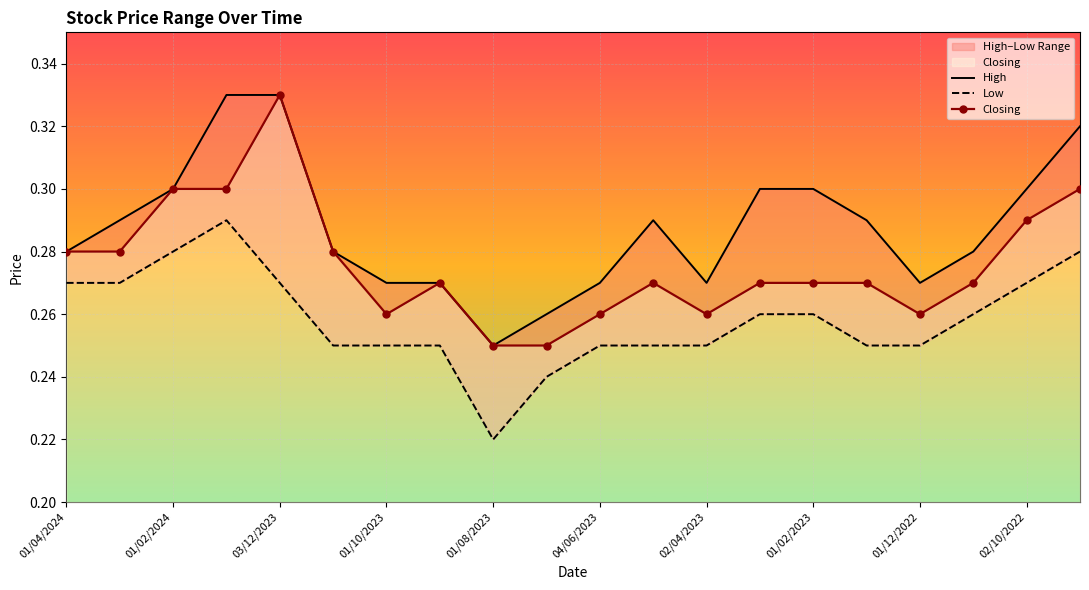

What are all the series names shown in the legend?

High, Low, Closing